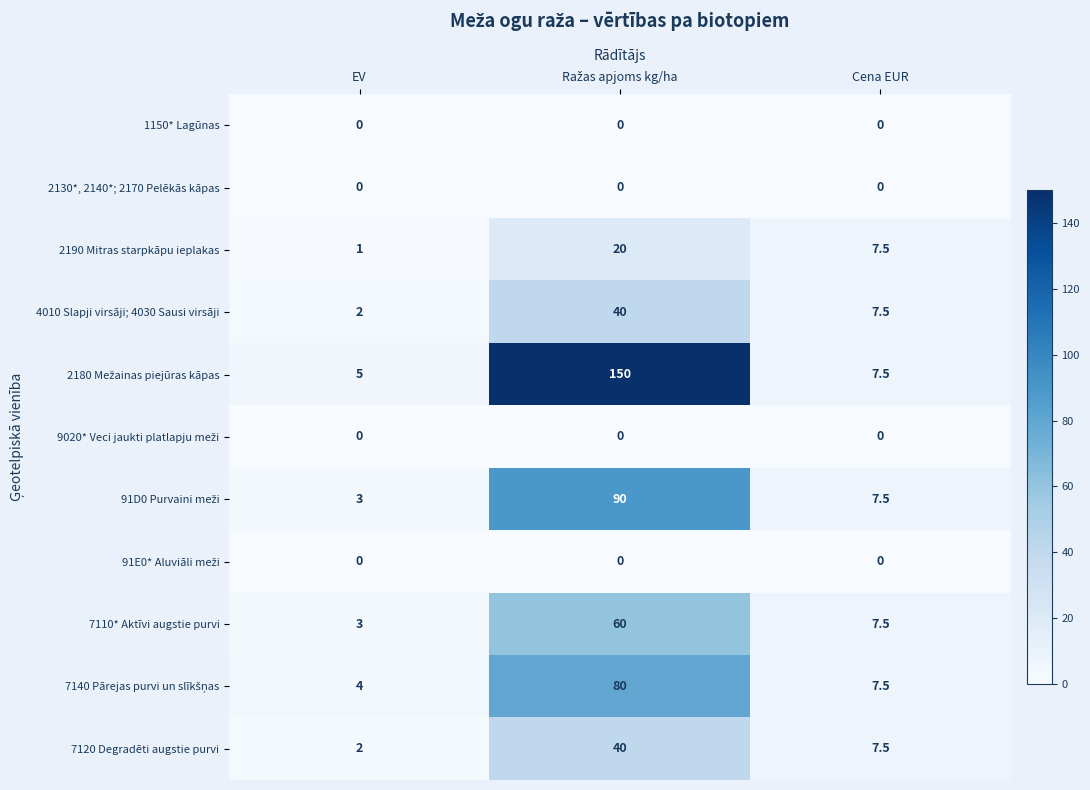

What is the difference between the maximum and minimum values in the 4010 Slapji virsāji; 4030 Sausi virsāji series?

38.0